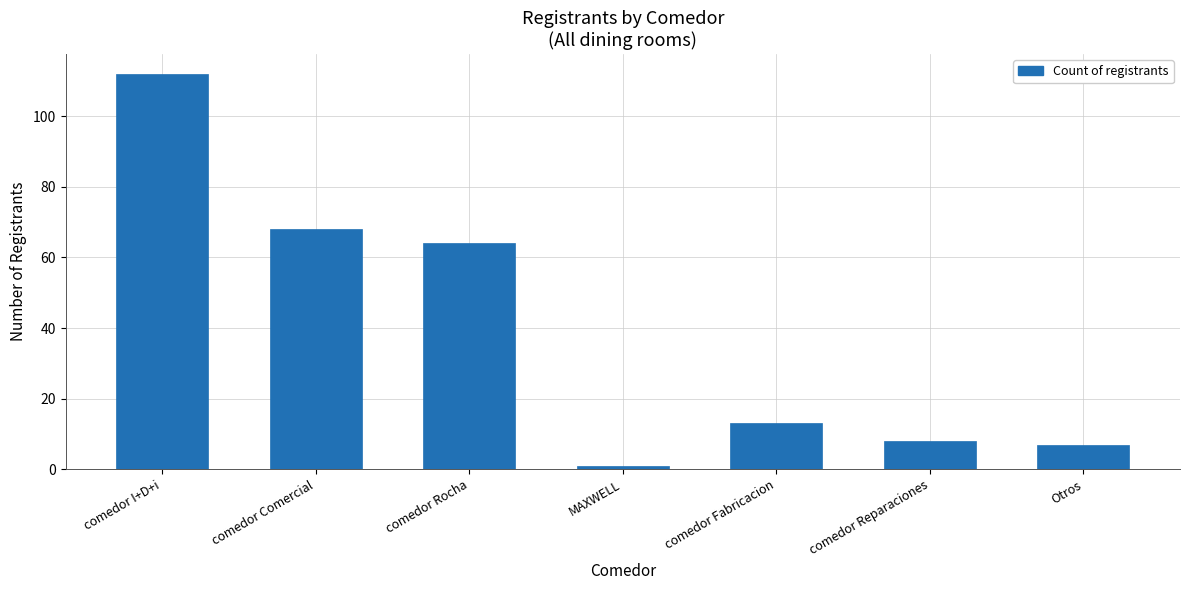

Which label corresponds to the smallest value in the chart?

MAXWELL